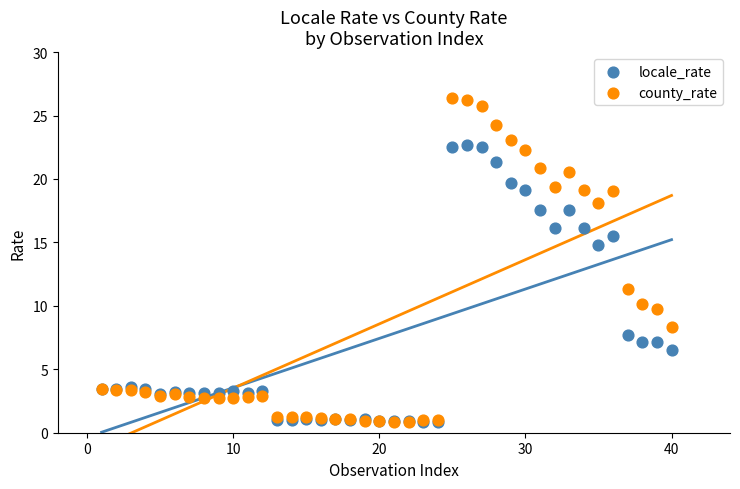

In the locale_rate series, what Y value is closest to 11?

7.7